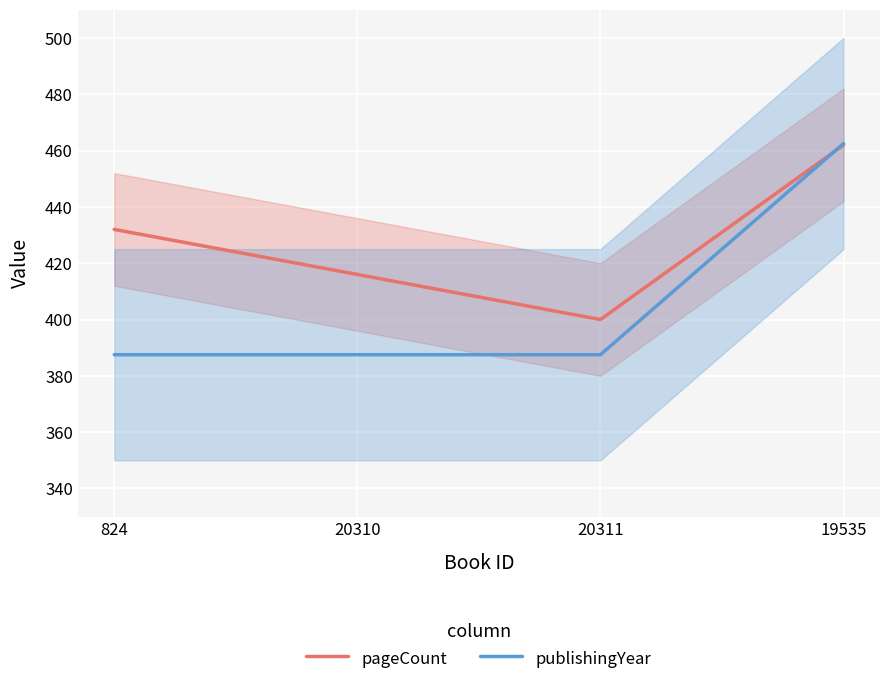

How many categories are shown in the chart?

4